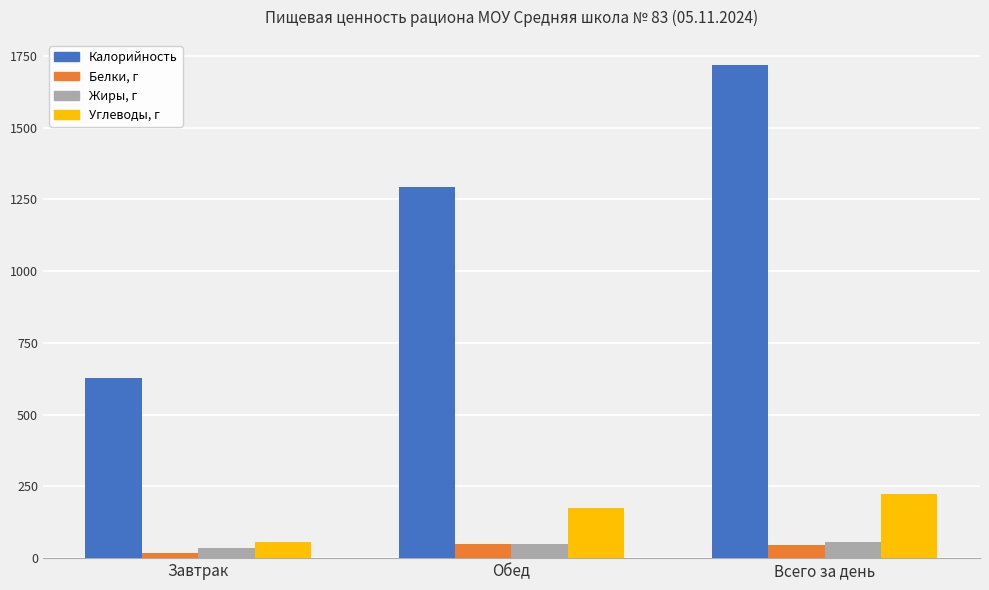

Is it true that Углеводы, г equals 118.7 at Всего за день?

False